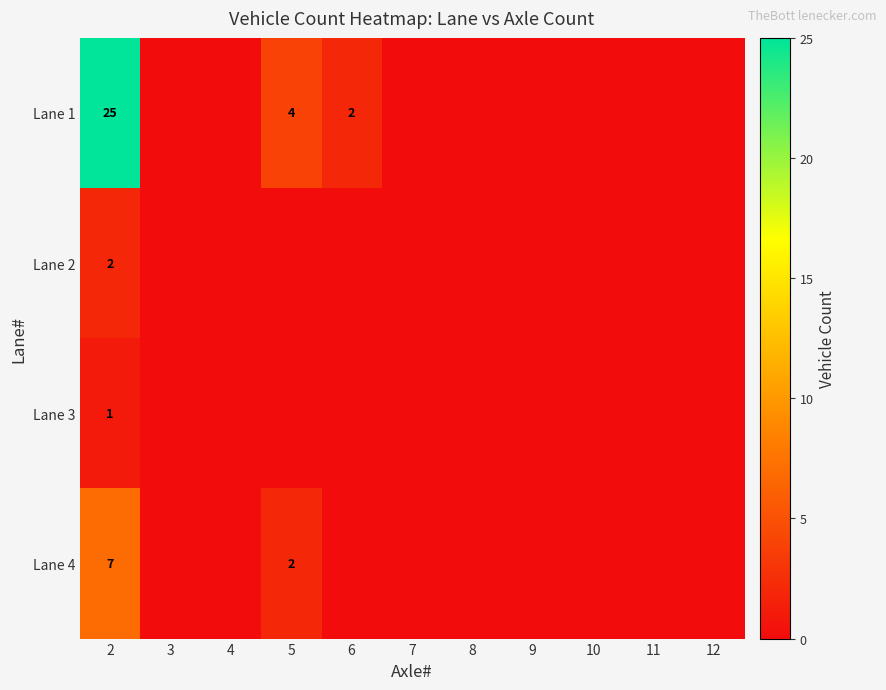

What is the spread (max minus min) of values at 2?

24